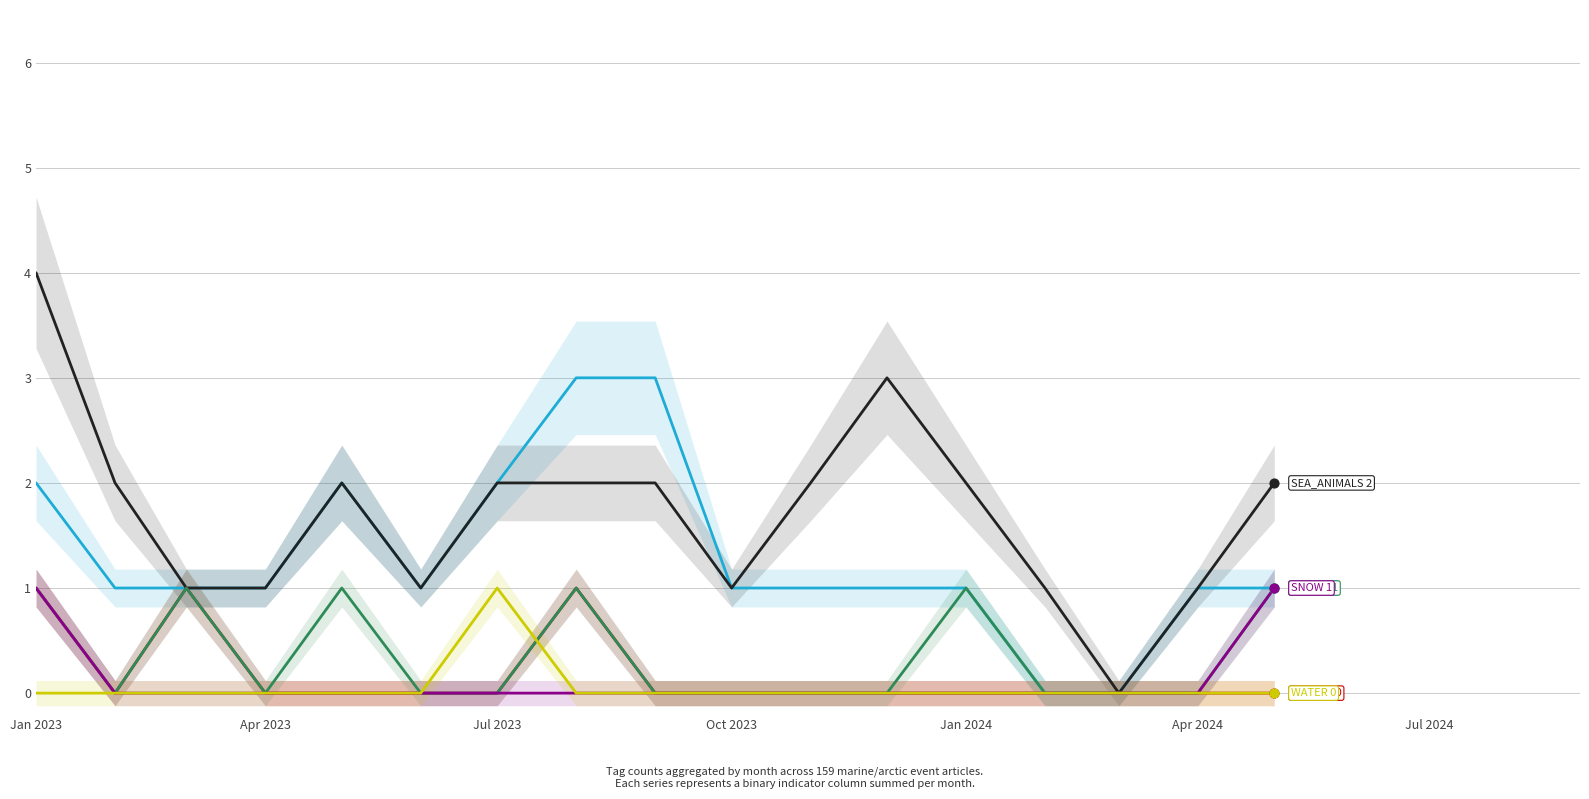

Which series has the largest total across all categories?

SEA_ANIMALS